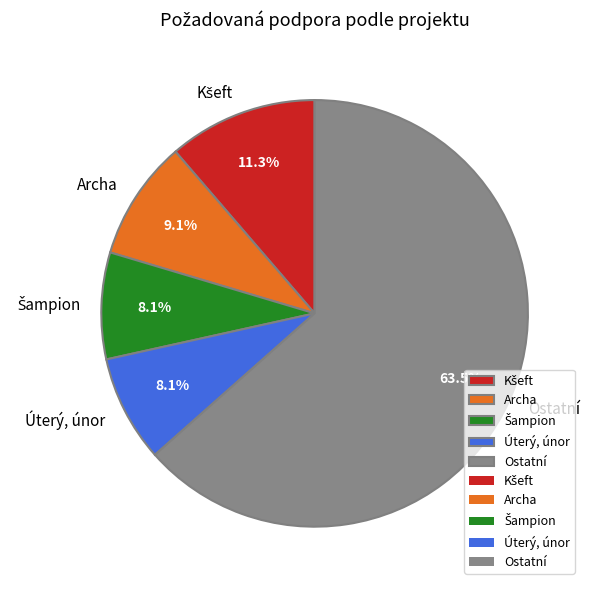

Do Úterý, únor and Archa together represent more than half of the pie?

No